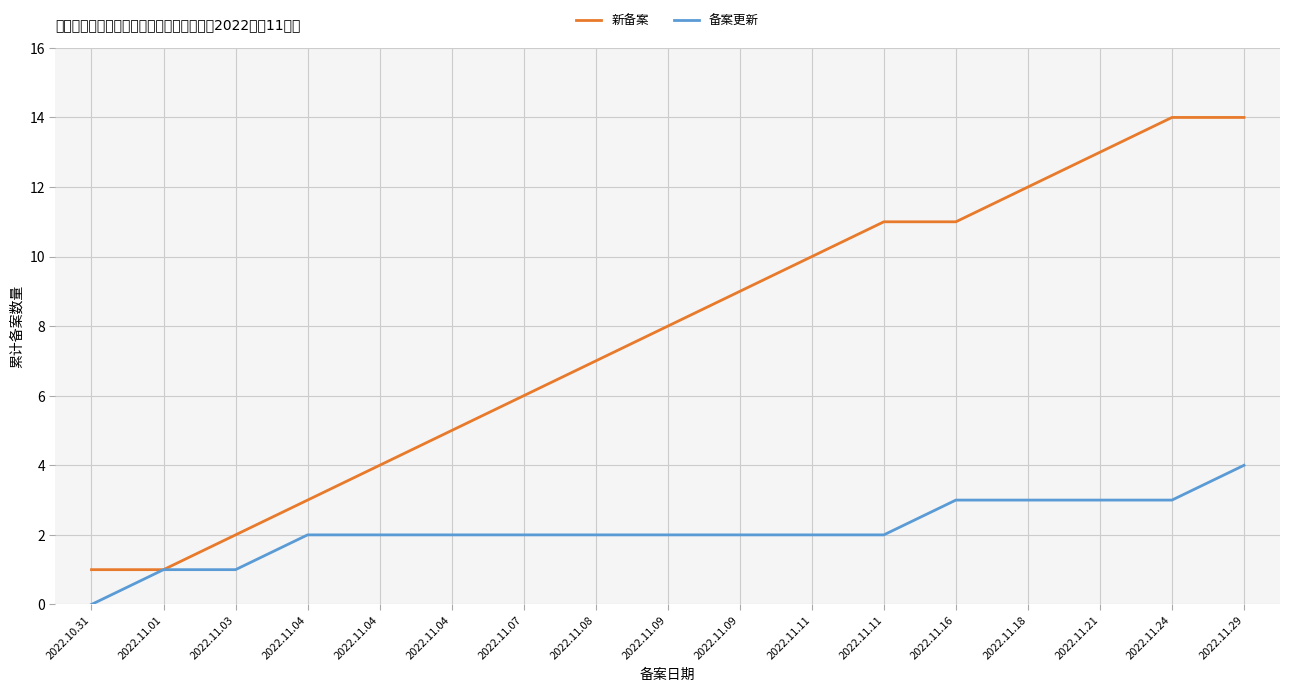

What is the difference between the 备案更新 values at 2022.11.09 and 2022.11.24?

1